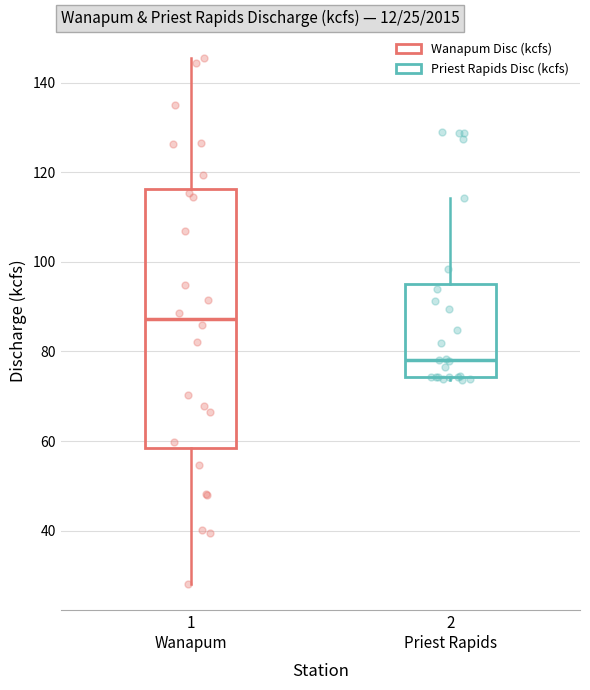

Which box is the tallest, from its lower edge to its upper edge?

1 Wanapum